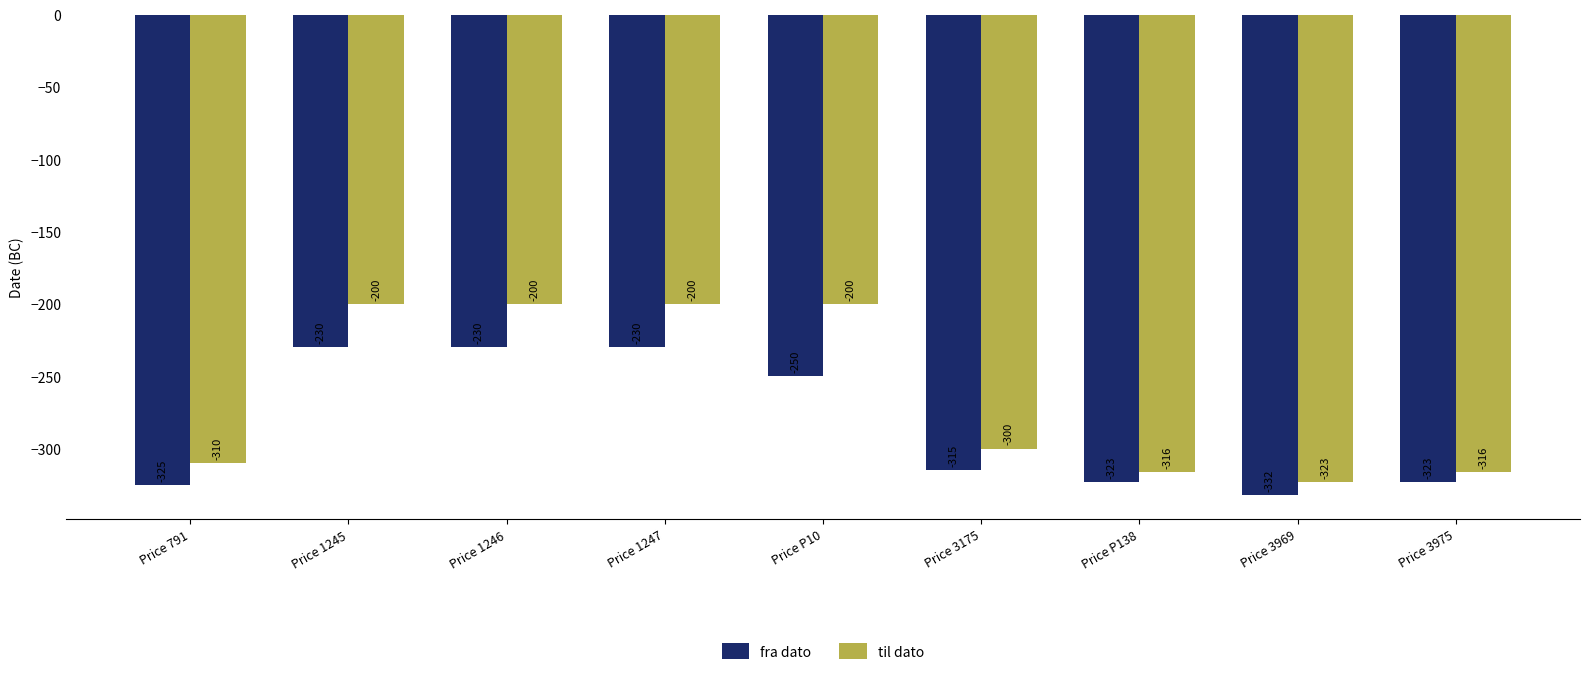

Rank the series at Price P138 from highest to lowest value.

til dato, fra dato